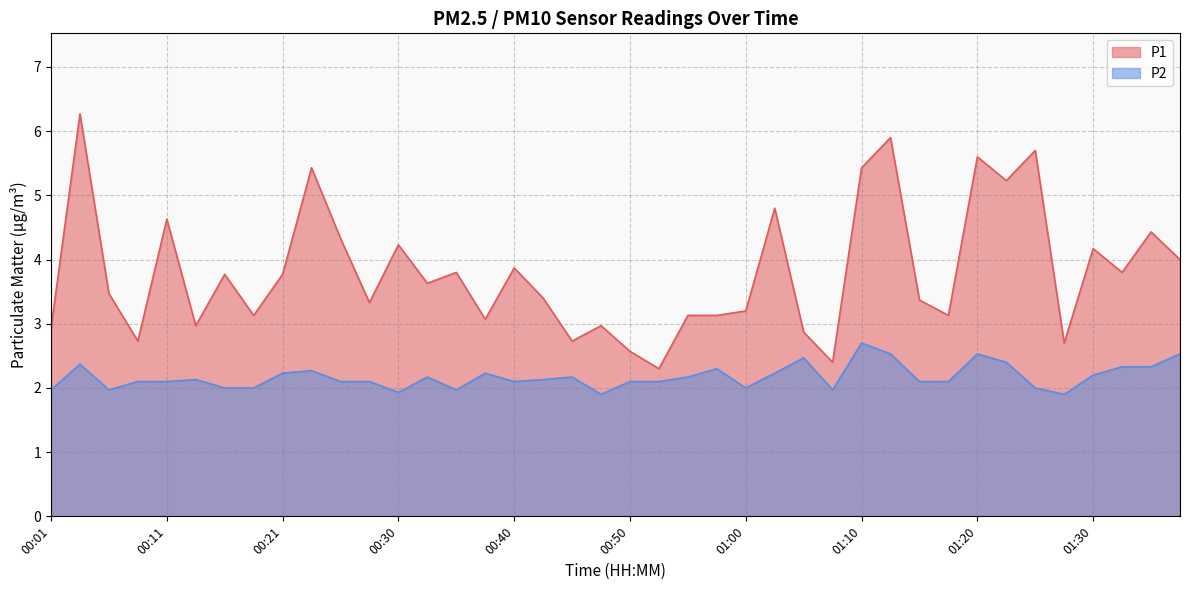

Does the chart have visible grid lines?

Yes